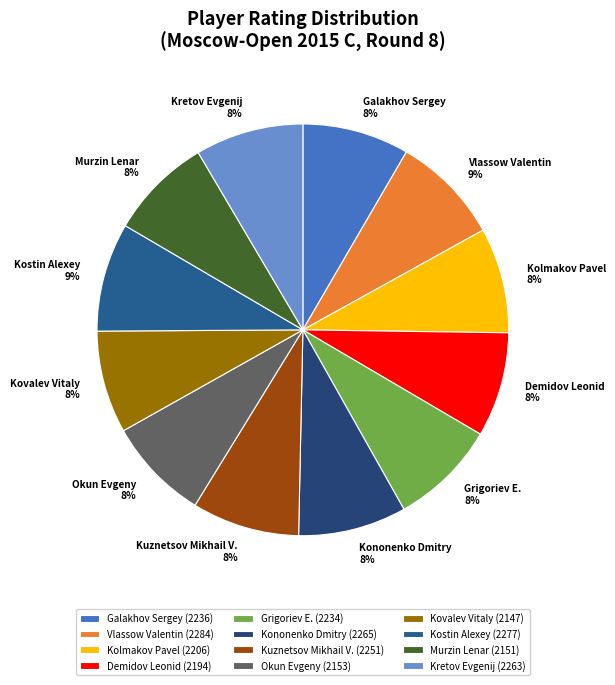

To the nearest percent, what percentage of the pie is Kostin Alexey?

9%